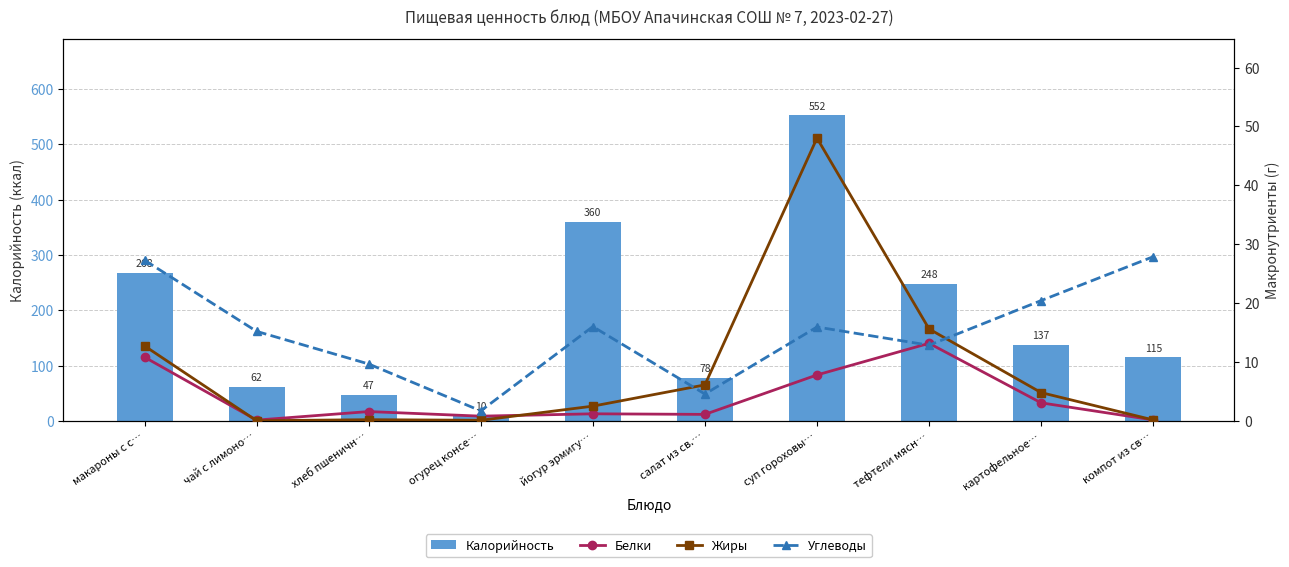

What is the label of the 10th bar from the left?

компот из св…